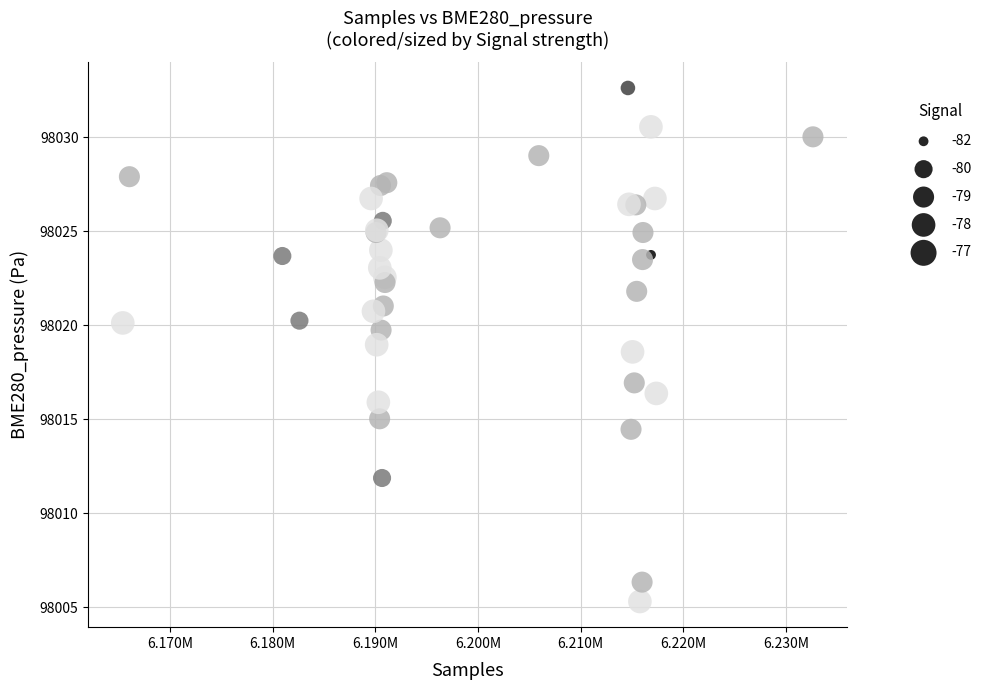

What Y value in the scatter plot is closest to 98018?

98018.6